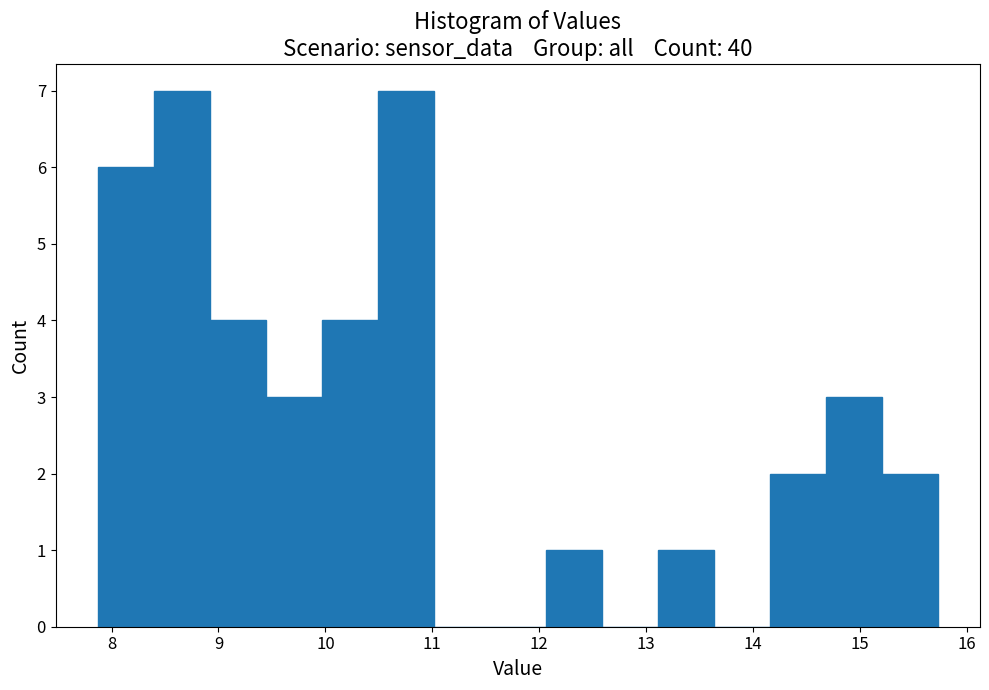

How tall is the bar that spans 13.1 to 13.6 on the x-axis? Neither the bar edges nor the heights are printed on the chart, so give them approximately, as read against the axes.

1